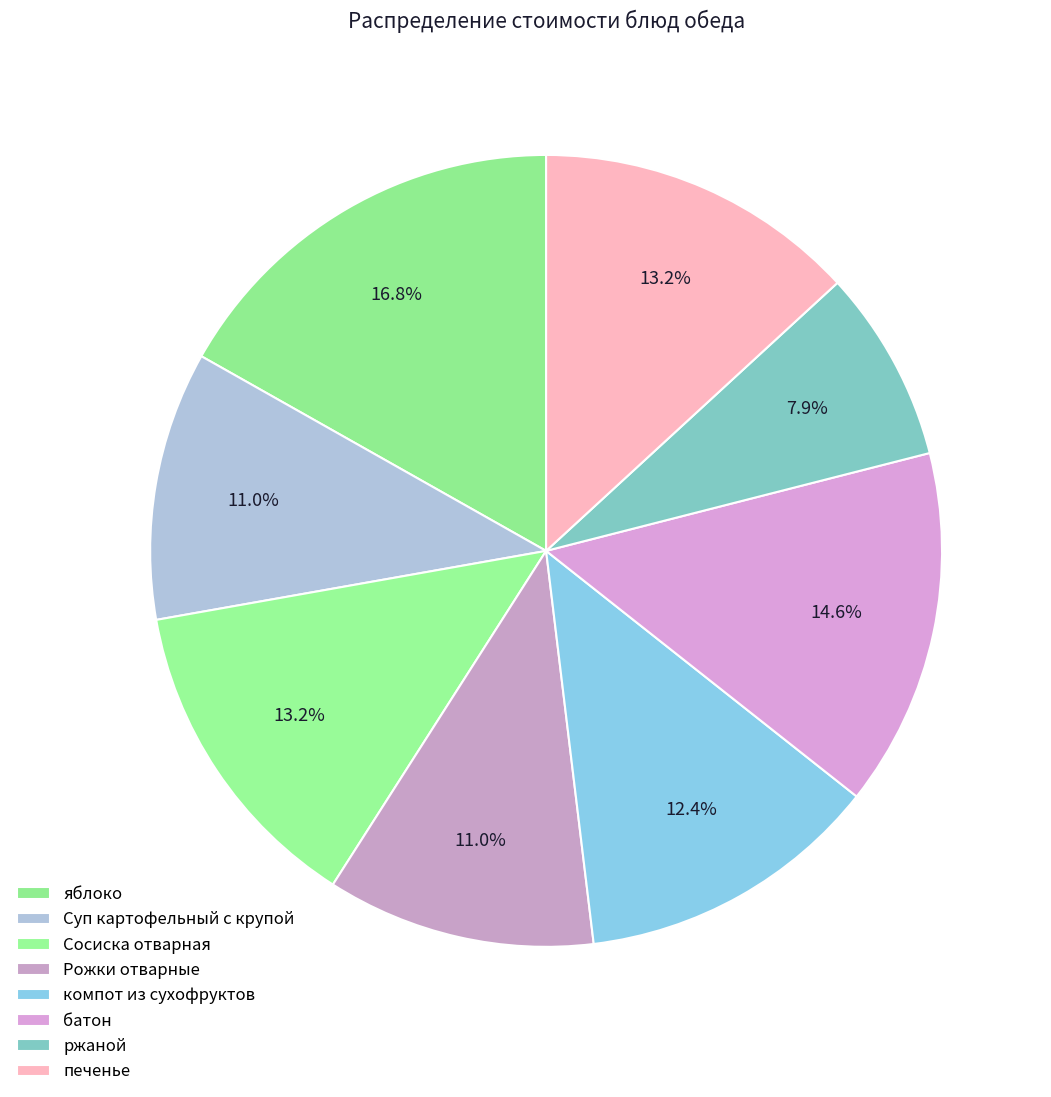

How many slices are in this pie chart?

8